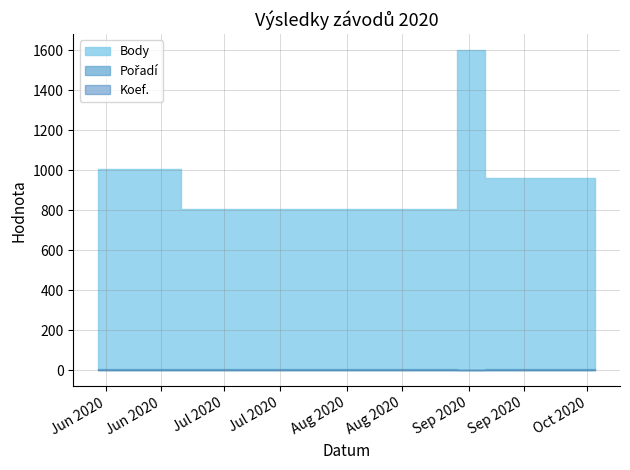

True or false: Pořadí and Body intersect in this chart.

False